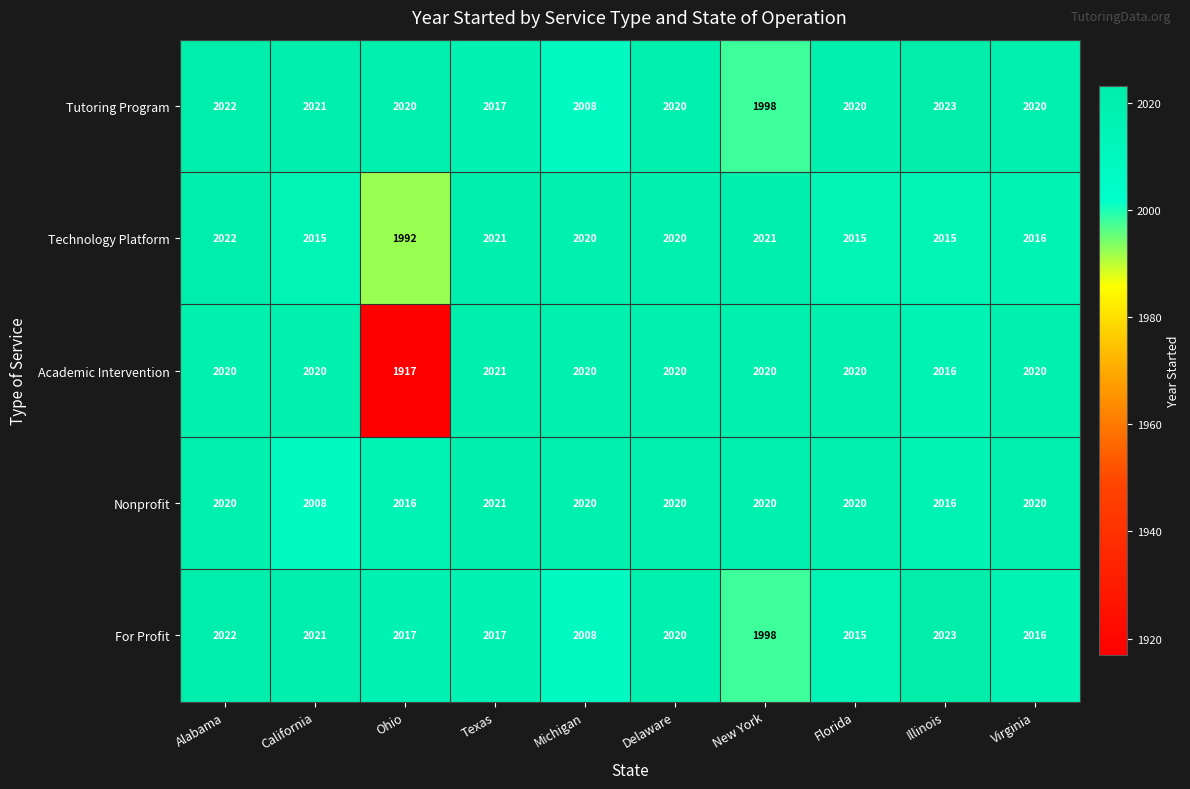

The For Profit series shows 404 at Michigan. True or false?

False